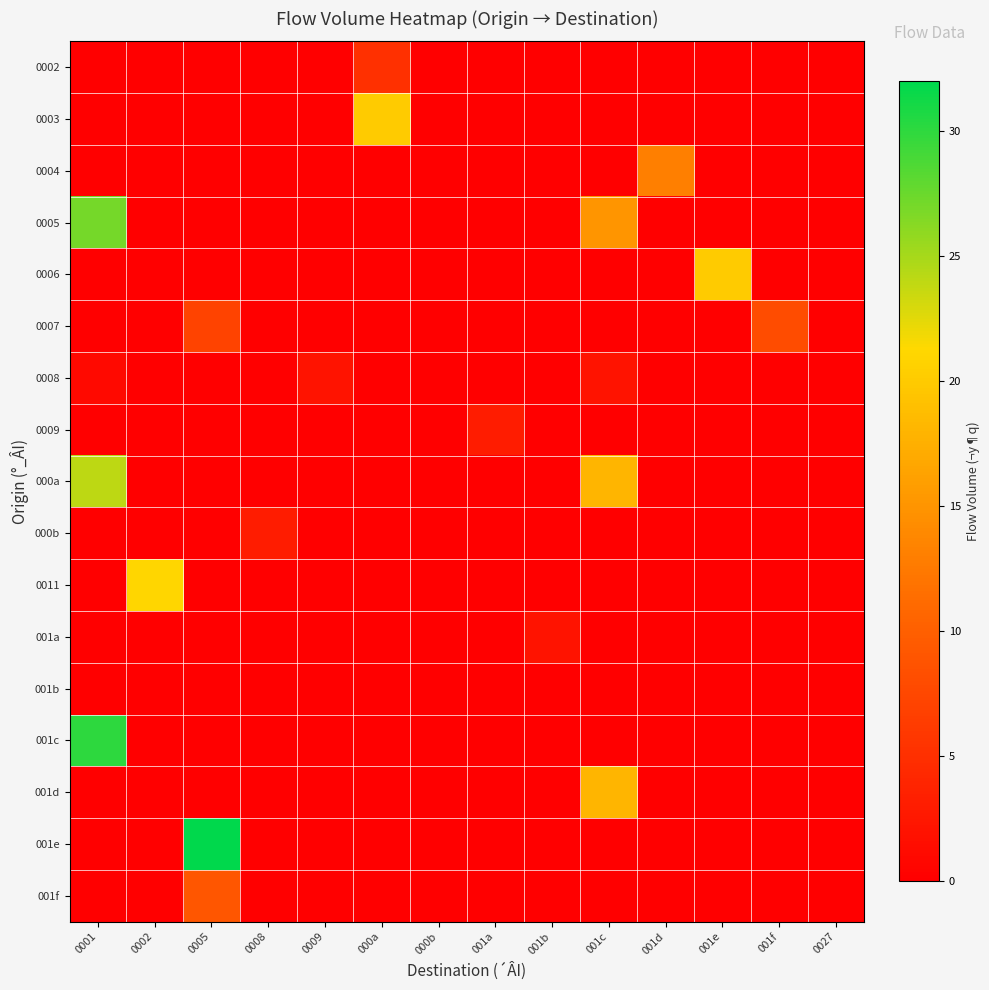

What is the total value across all series at 001b?

2